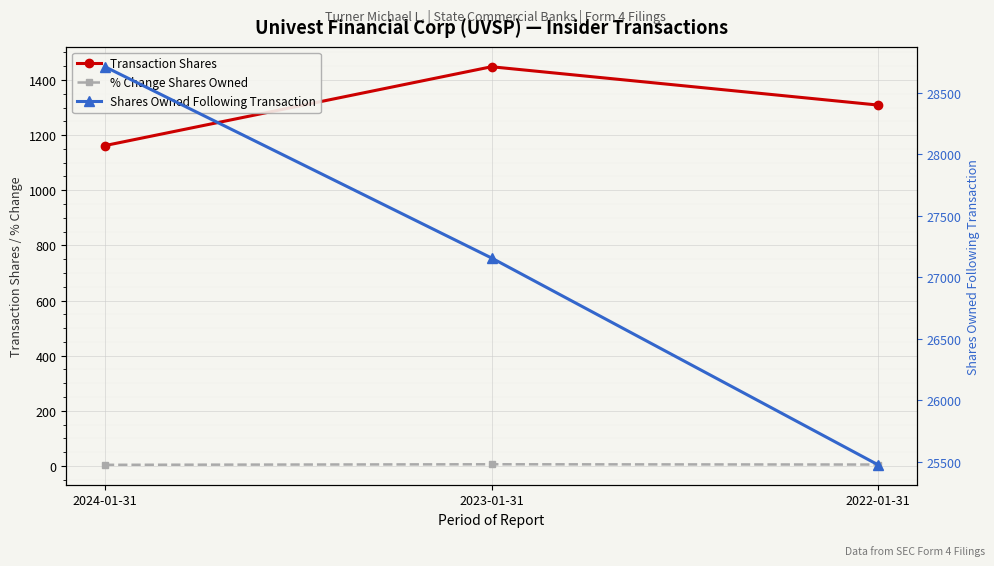

What value does the % Change Shares Owned series have at 2024-01-31?

4